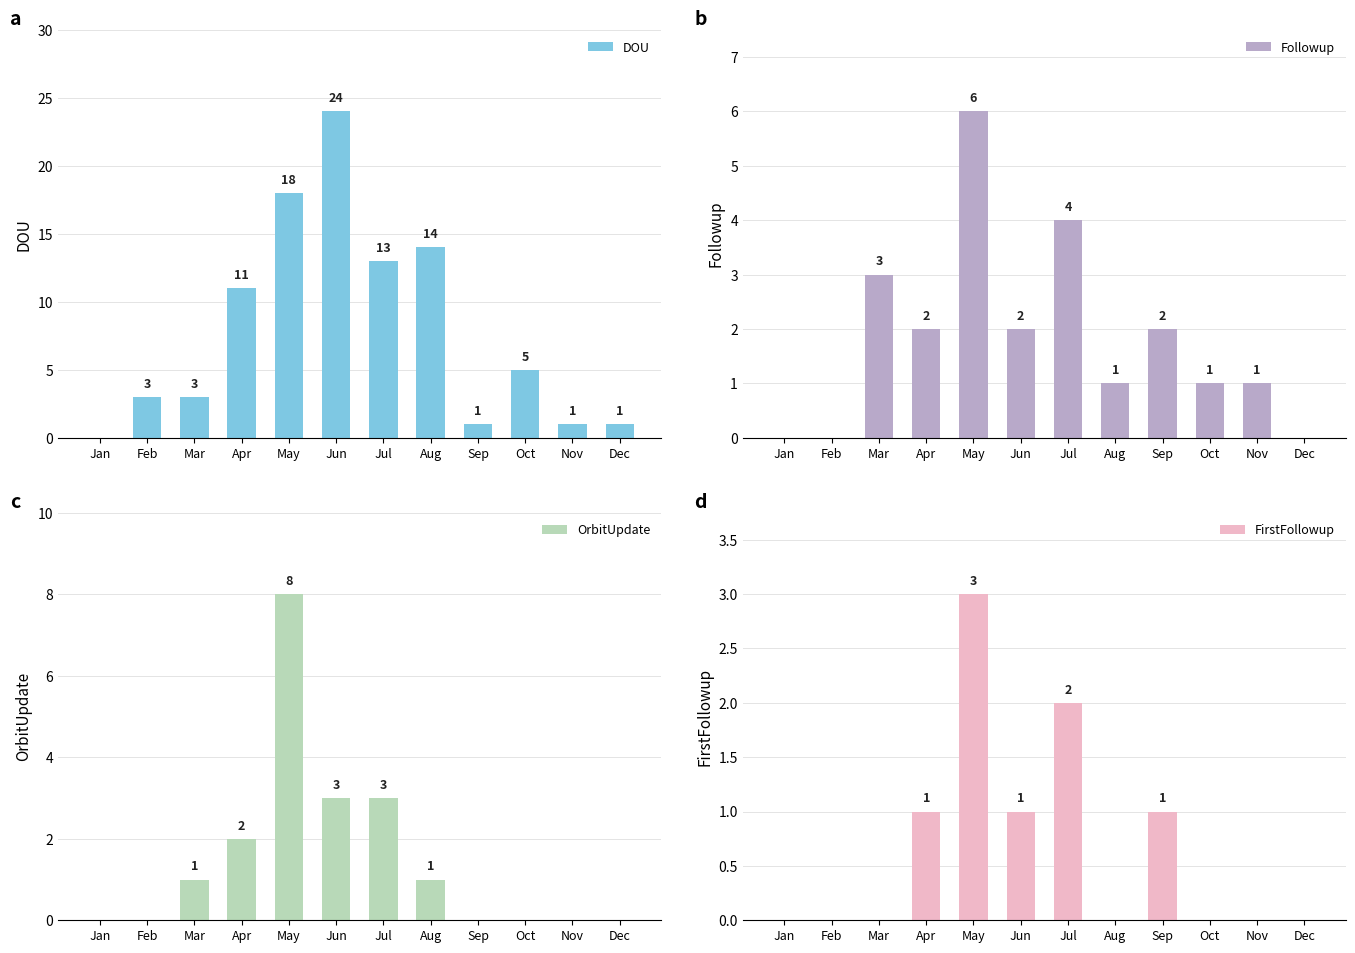

What is the value of the OrbitUpdate bar at the 5th from the left?

8